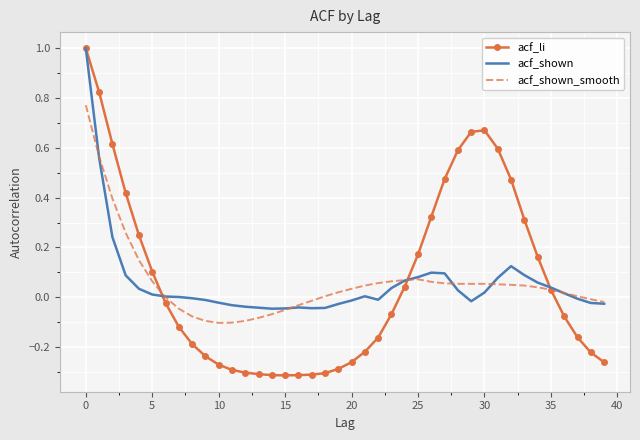

Which series has the largest range (max minus min)?

acf_li